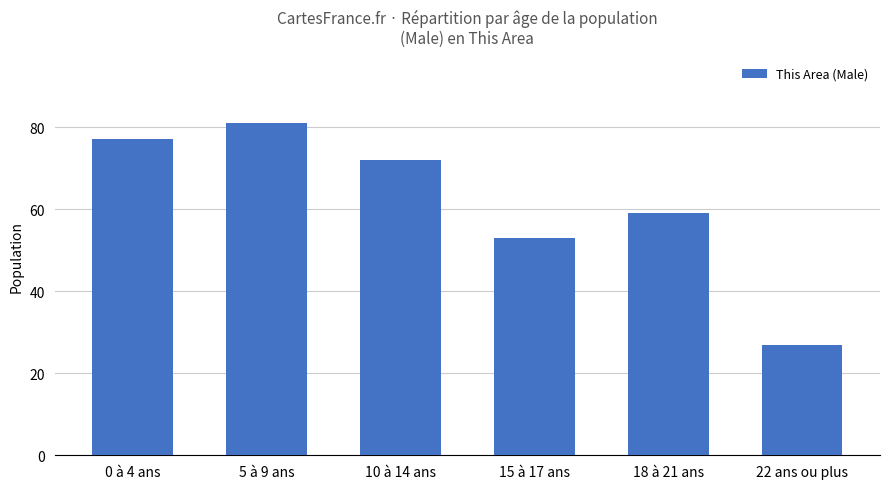

Where is the data nearest to the value 54?

15 à 17 ans